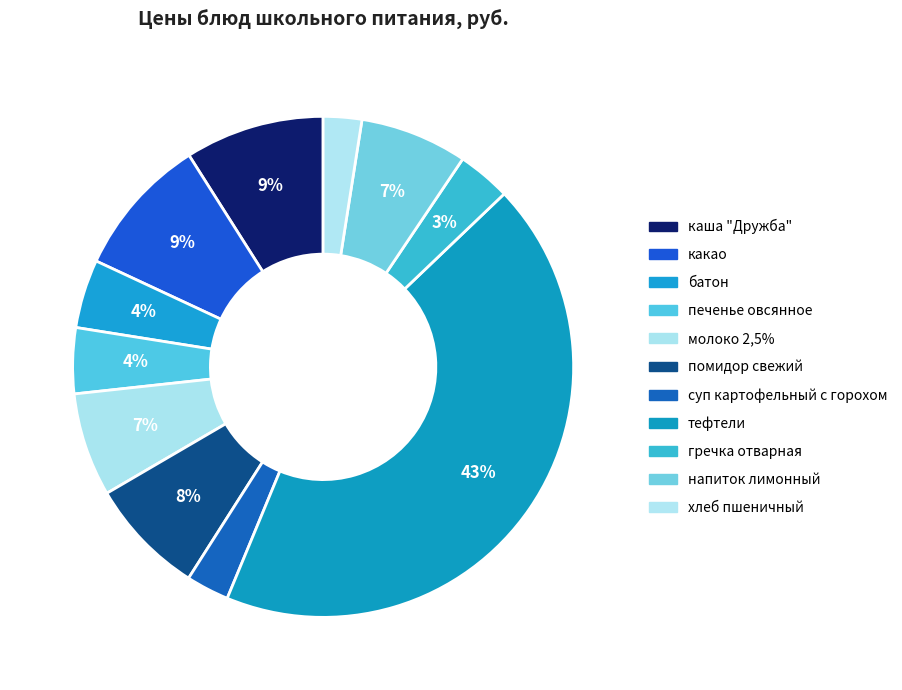

To the nearest percent, what is the difference between the батон and какао slice percentages?

5%